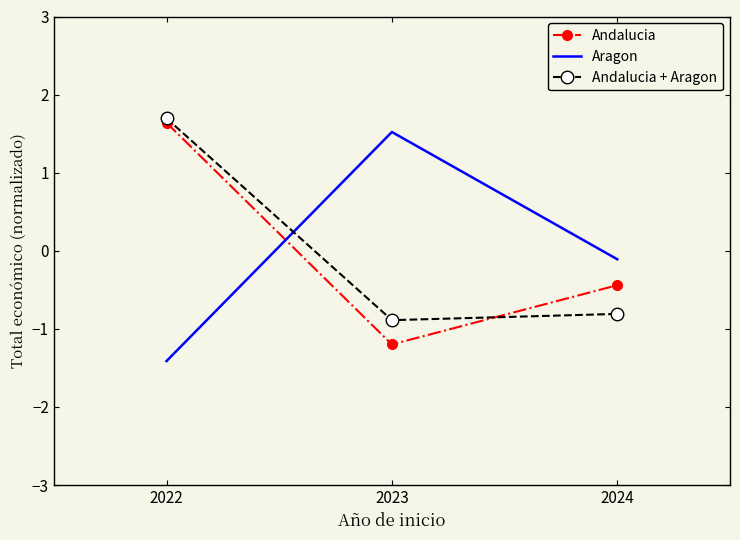

At 2022, list the series in order from largest to smallest.

Andalucia + Aragon, Andalucia, Aragon